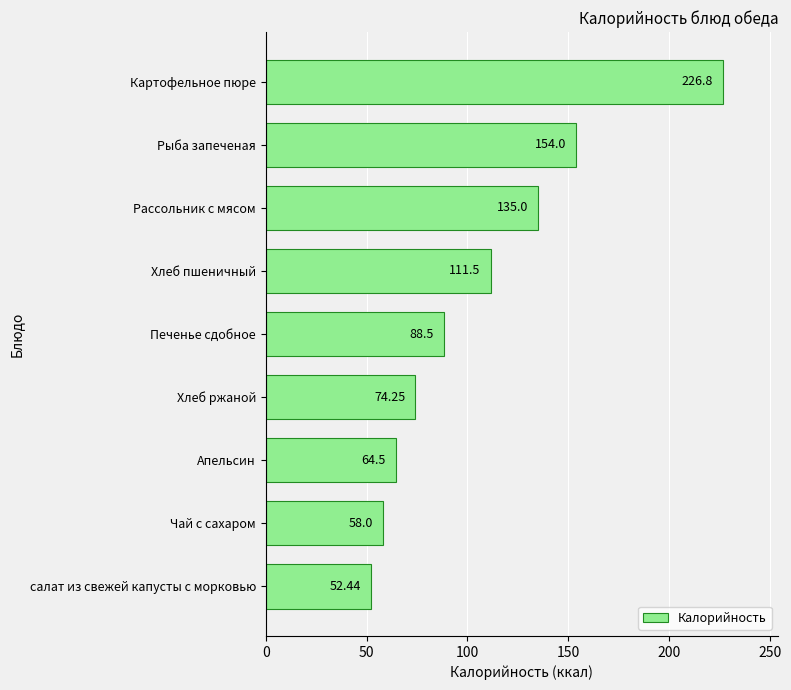

What is the minimum value shown in the chart?

52.4